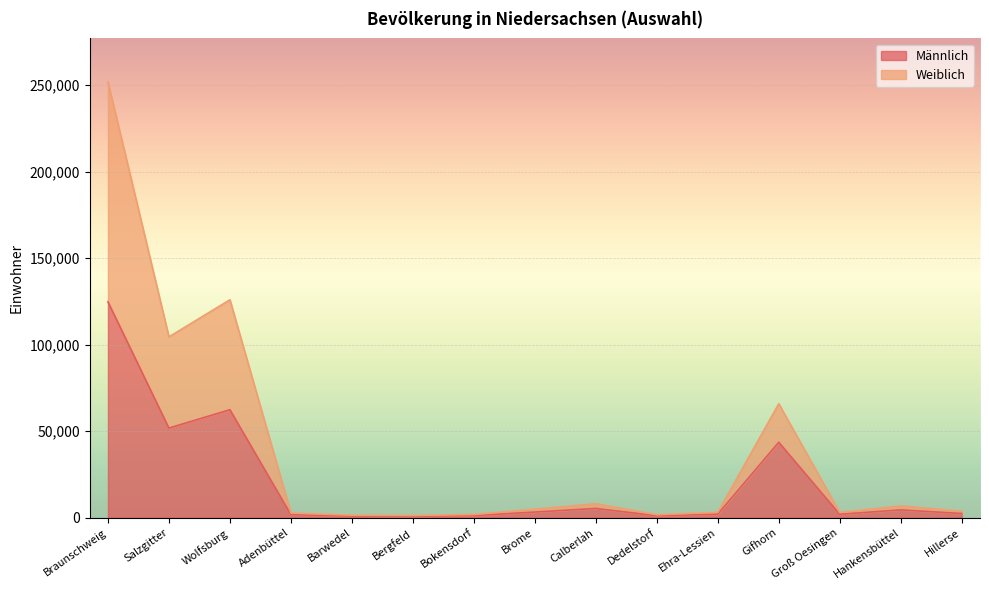

What are all the series names shown in the legend?

Männlich, Weiblich